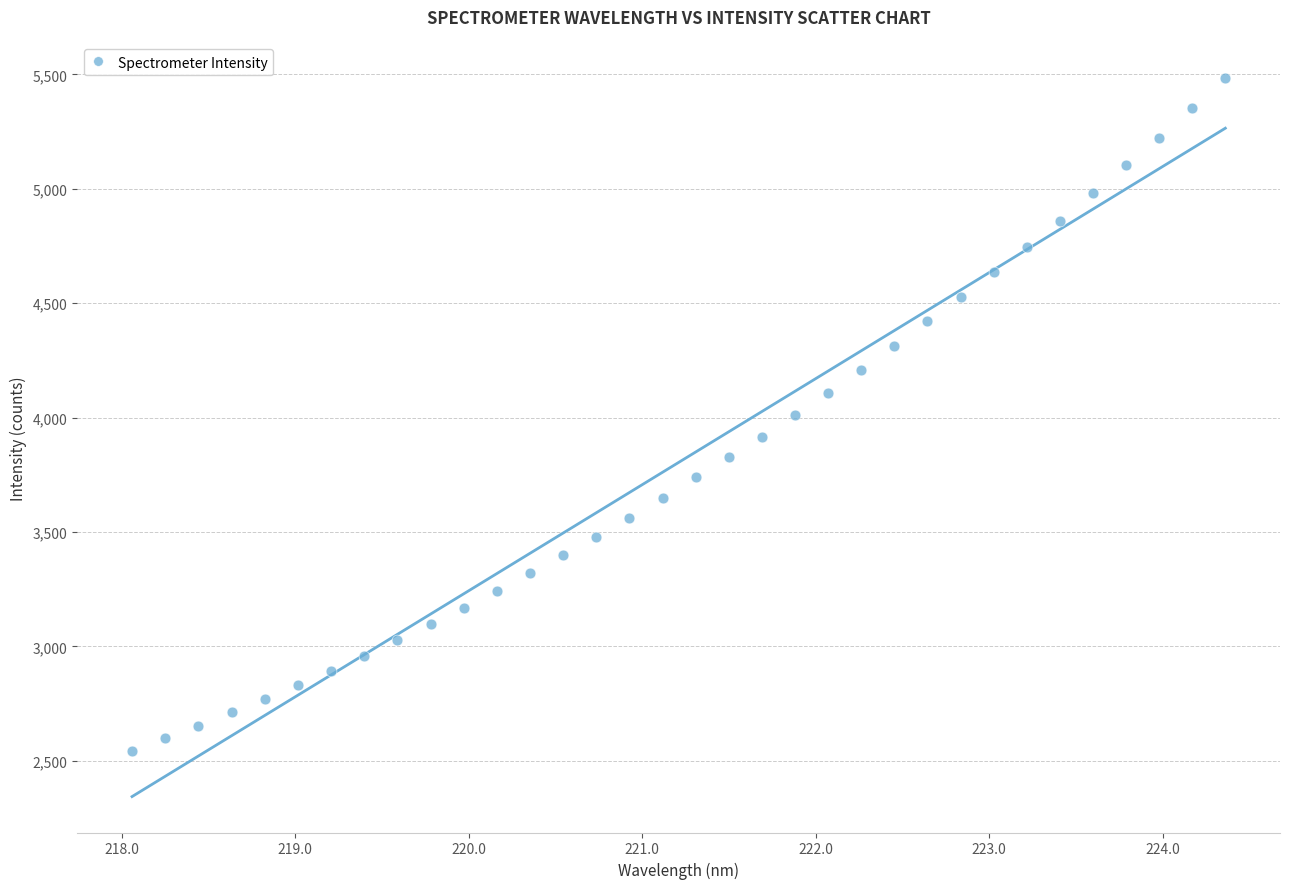

What is the range of X values (max minus min)?

6.3